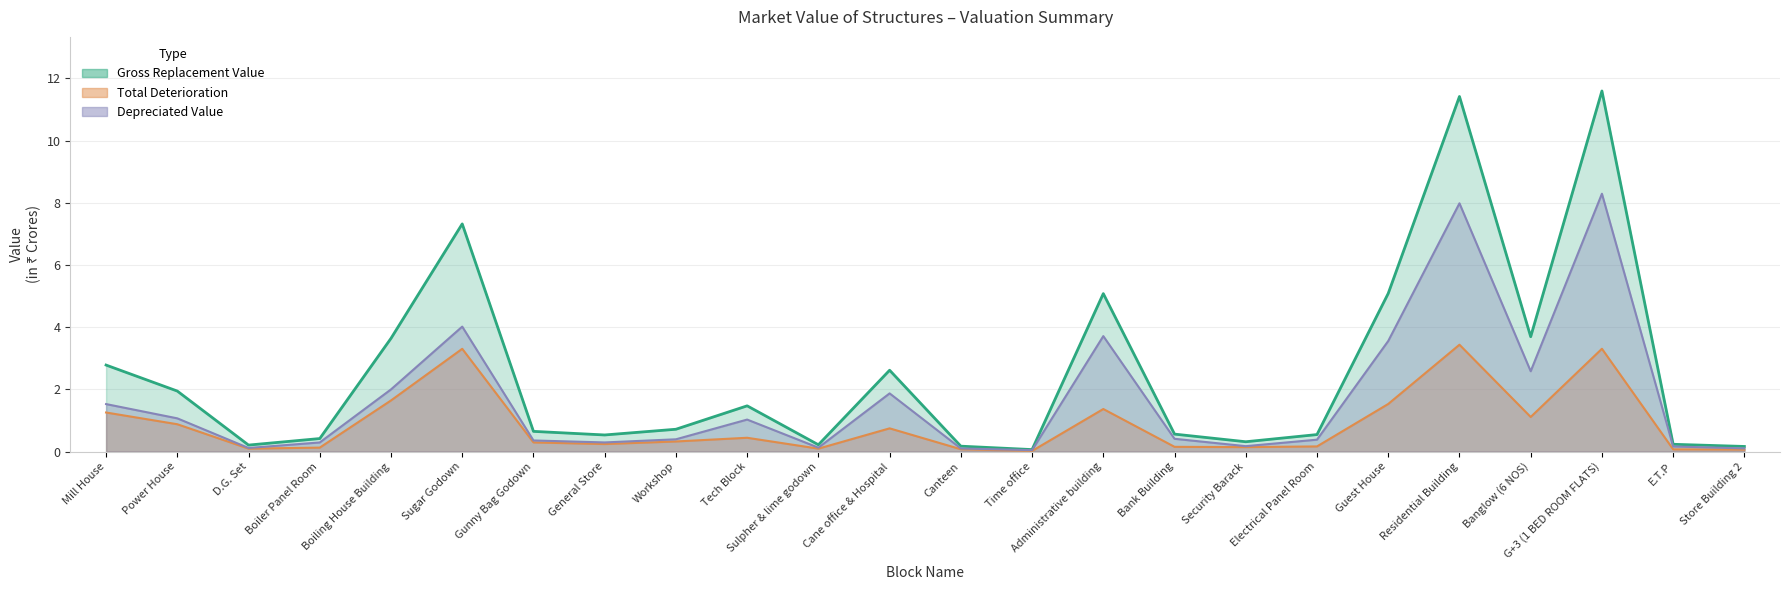

Which series has the largest total across all categories?

Gross Replacement Value